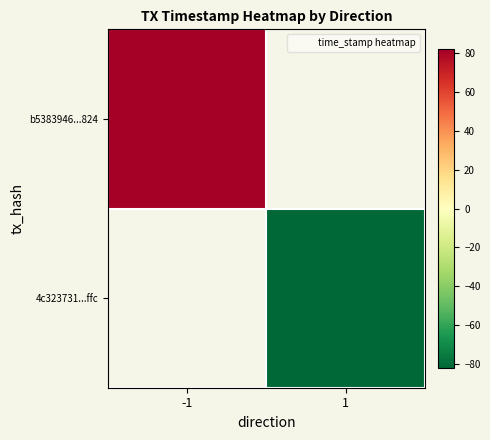

Which series has the widest spread of values?

b5383946...824